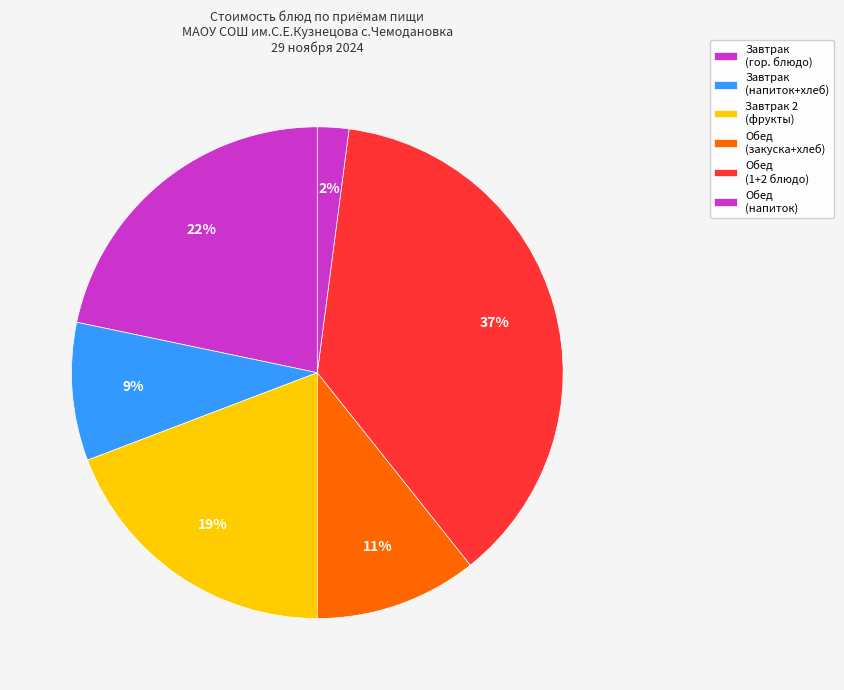

Count the number of slices in the pie.

6